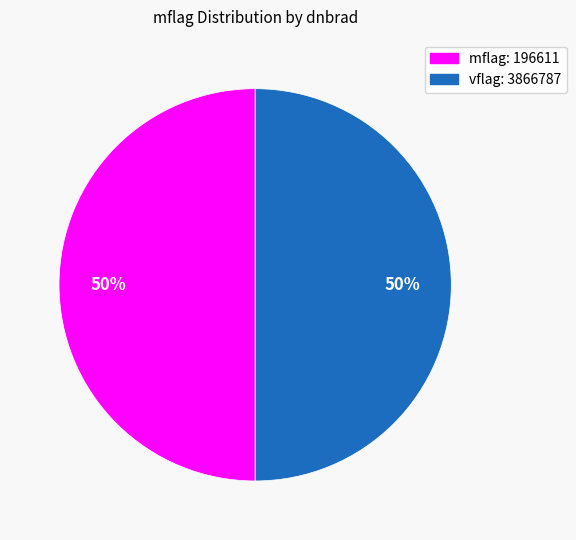

To the nearest percent, what is the average slice percentage?

50%